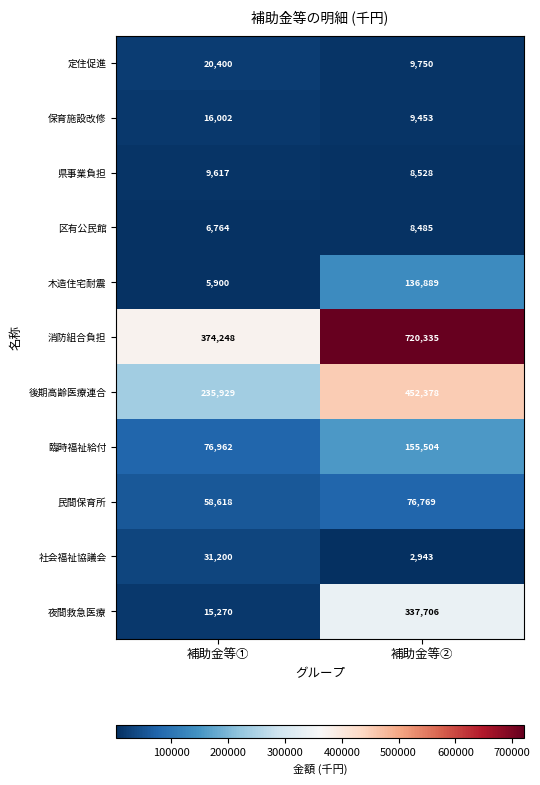

Rank the series at 補助金等① from lowest to highest value.

木造住宅耐震, 区有公民館, 県事業負担, 夜間救急医療, 保育施設改修, 定住促進, 社会福祉協議会, 民間保育所, 臨時福祉給付, 後期高齢医療連合, 消防組合負担